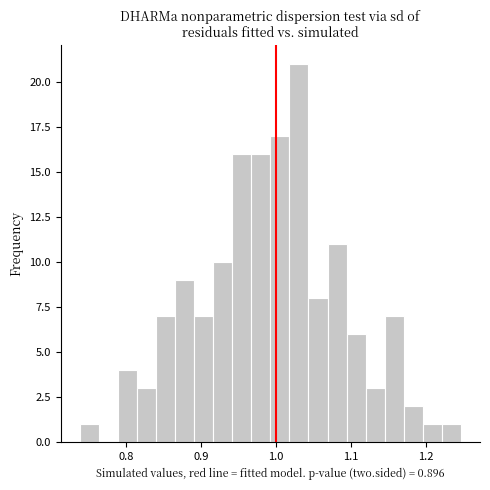

Read against the x-axis, roughly where is the centre of the tallest bar?

1.03